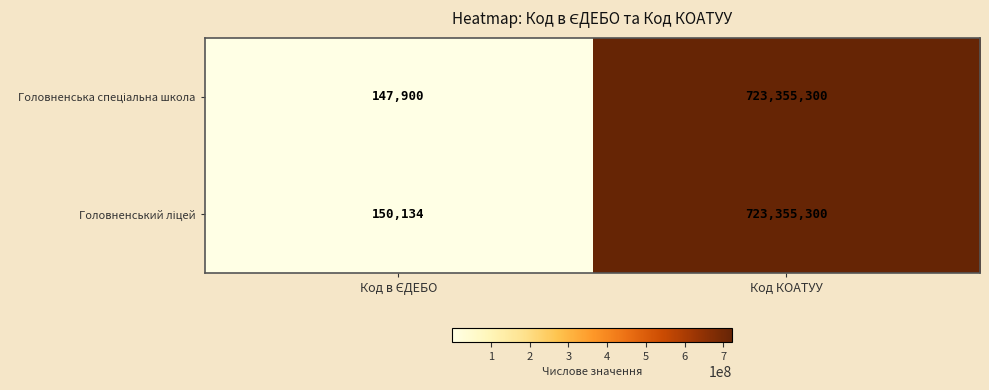

What is the greatest value displayed?

723355300